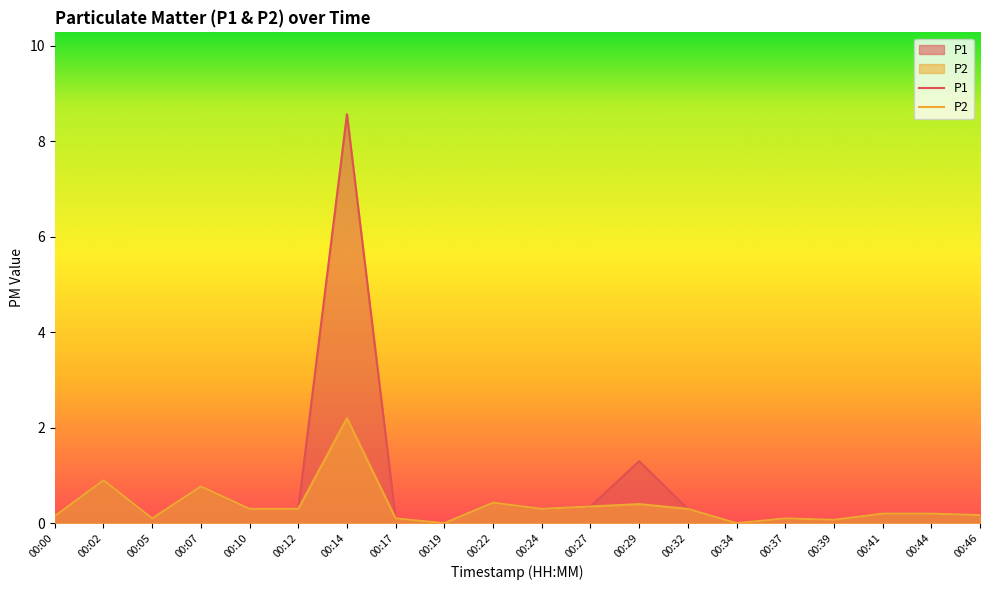

At which category is the sum across all series the highest?

00:14